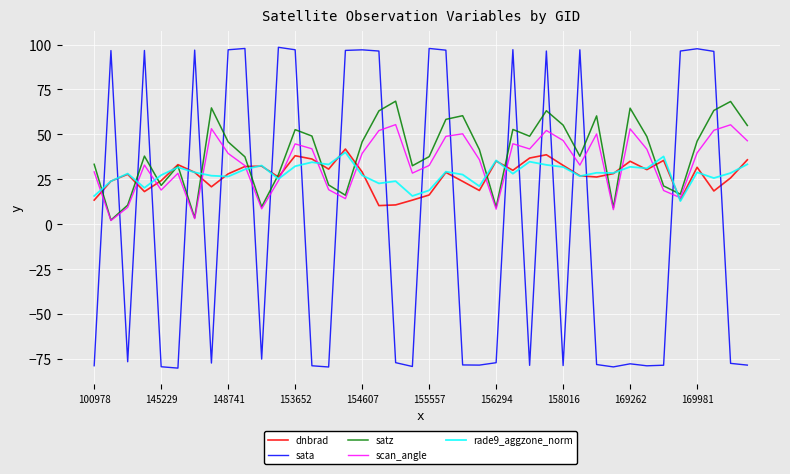

True or false: scan_angle and sata cross at least once.

True